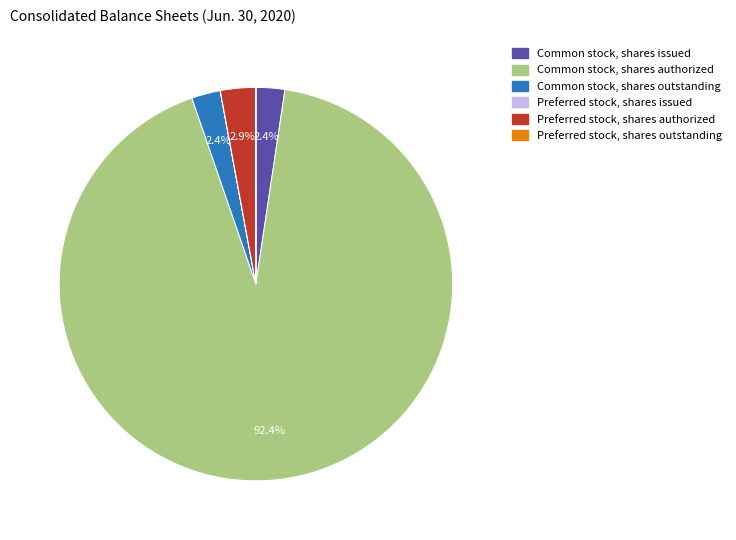

Is there any slice that represents more than half of the pie?

Yes